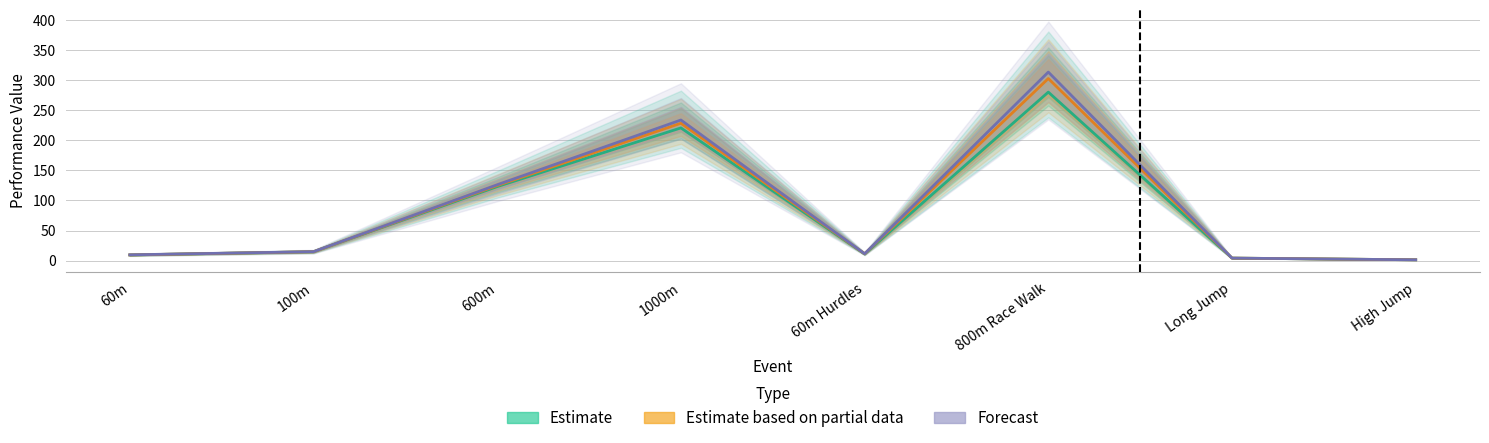

Read the Estimate based on partial data value at 600m.

124.9